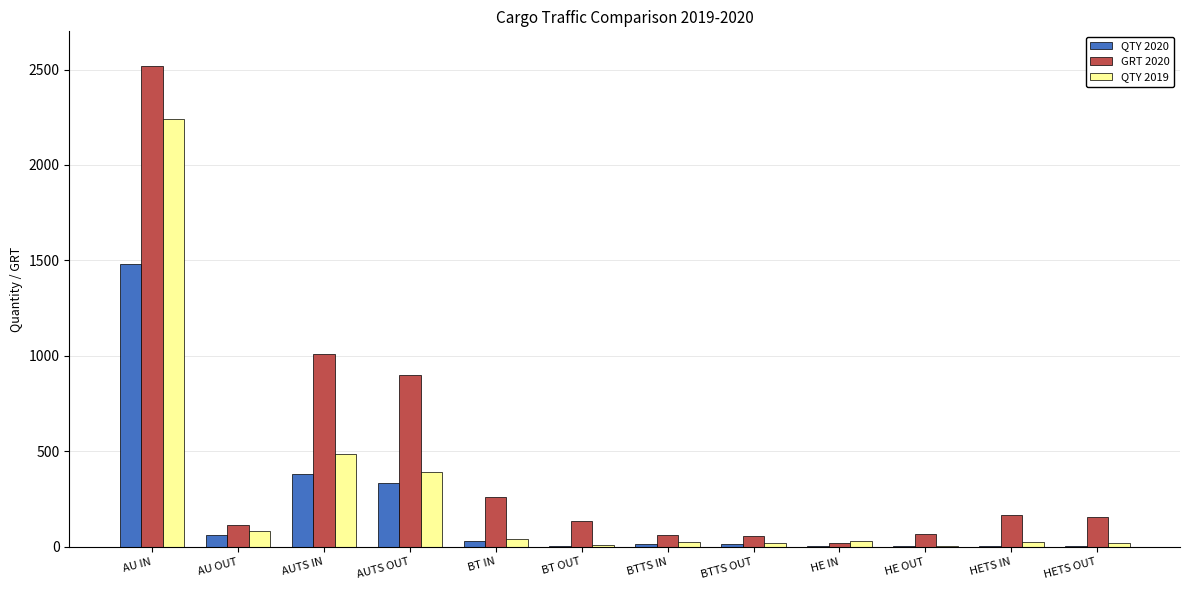

Which series has the widest spread of values?

GRT 2020